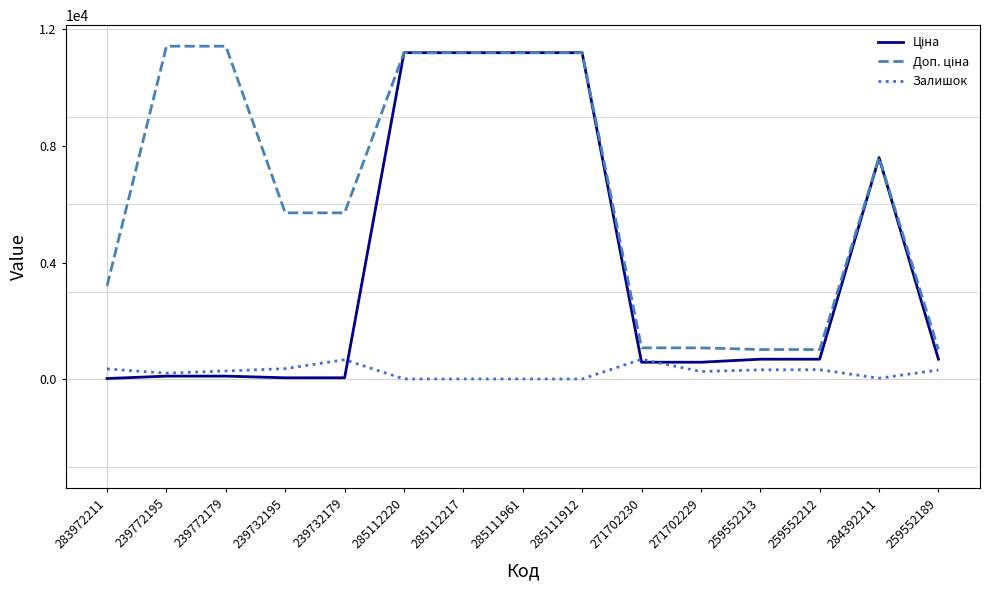

True or false: Залишок has a value of 215.0 at 239772195.

True